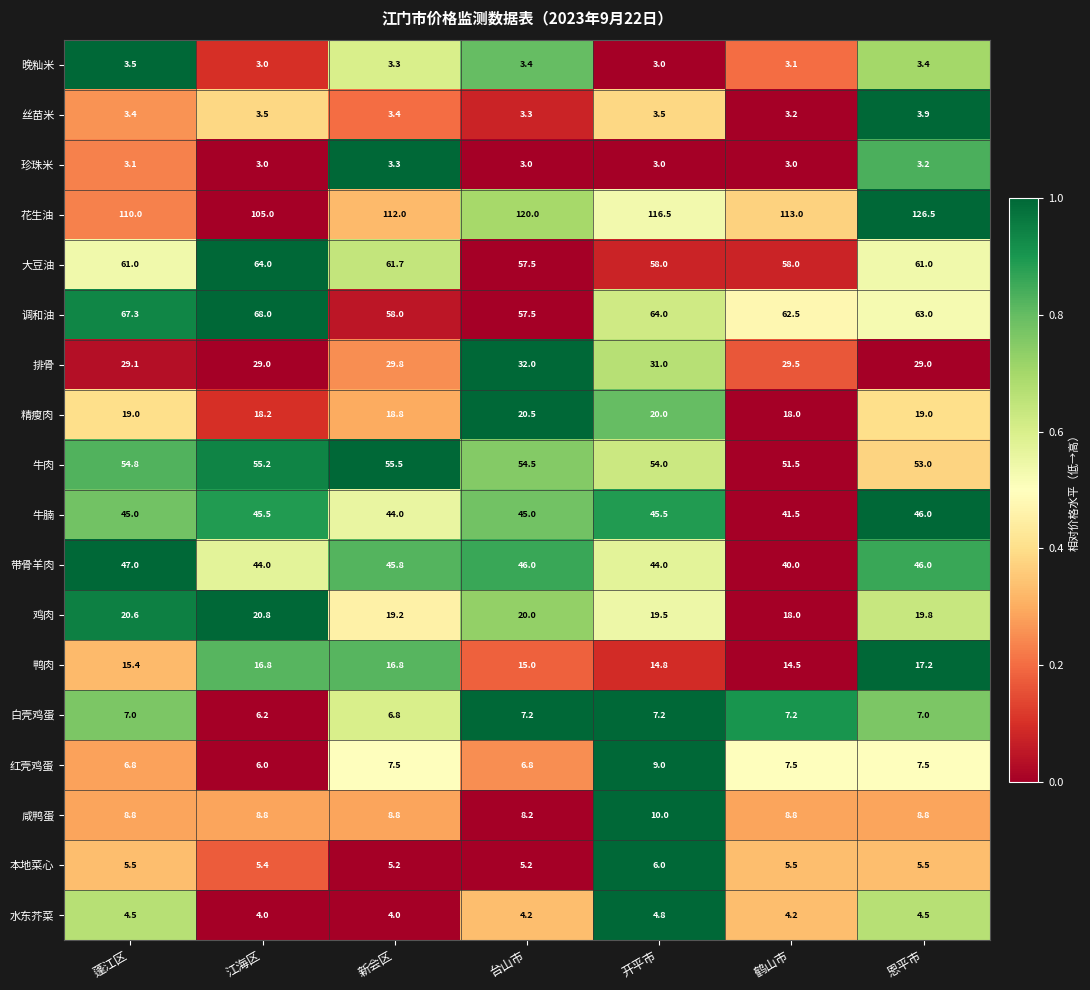

Which series has the largest total across all categories?

花生油